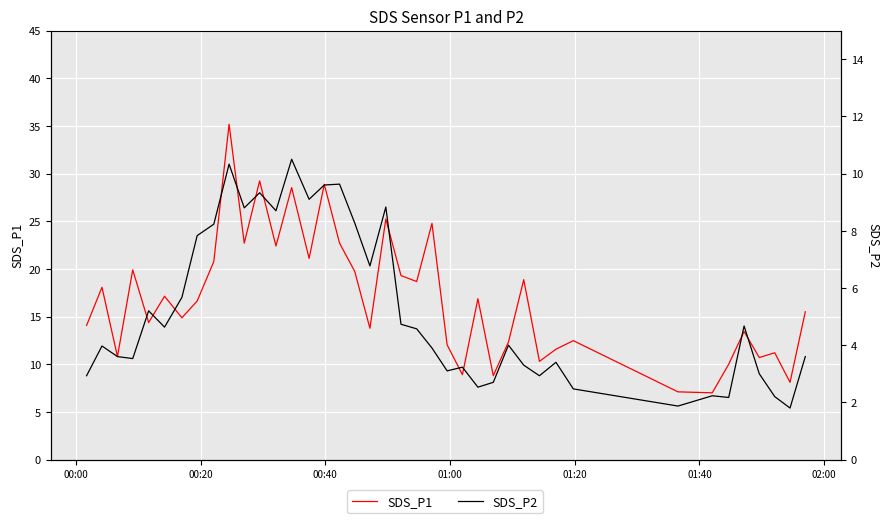

Reading right to left, list all the values displayed in this chart.

SDS_P1: 15.5	8.1	11.2	10.7	13.4	10.0	7.0	7.1	12.5	11.6	10.3	18.9	12.3	8.8	16.9	8.9	12.0	24.8	18.7	19.3	25.2	13.8	19.7	22.7	28.9	21.1	28.5	22.4	29.2	22.7	35.2	20.8	16.6	14.9	17.1	14.4	19.9	10.8	18.1	14.1
SDS_P2: 3.6	1.8	2.2	3.0	4.7	2.2	2.2	1.9	2.5	3.4	2.9	3.3	4.0	2.7	2.5	3.2	3.1	3.9	4.6	4.7	8.8	6.8	8.3	9.6	9.6	9.1	10.5	8.7	9.3	8.8	10.3	8.2	7.8	5.7	4.6	5.2	3.5	3.6	4.0	2.9